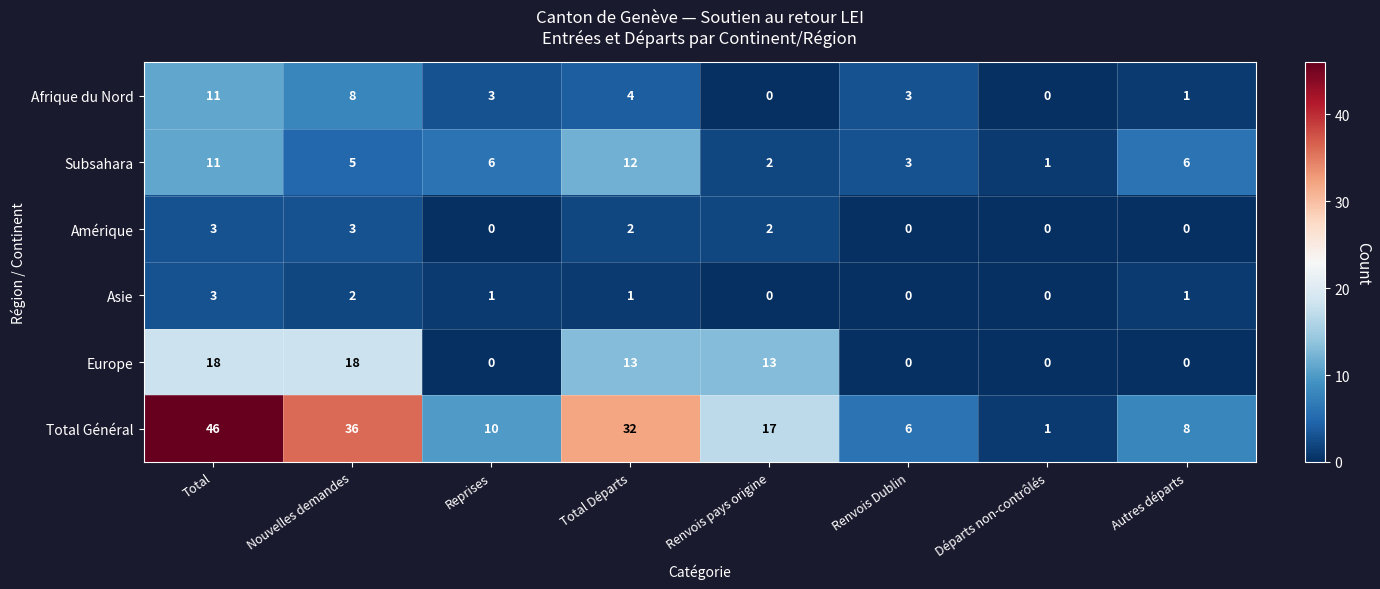

How many data points does each series have?

8